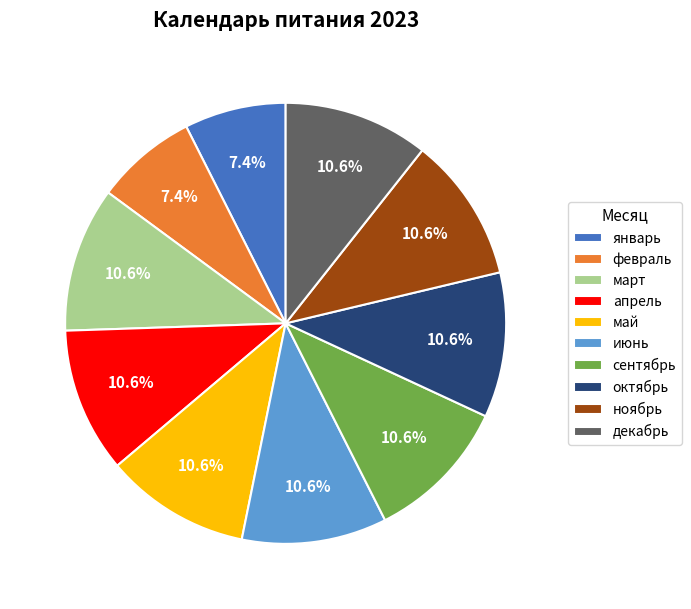

To the nearest percent, what is the combined percentage of ноябрь and февраль?

18%